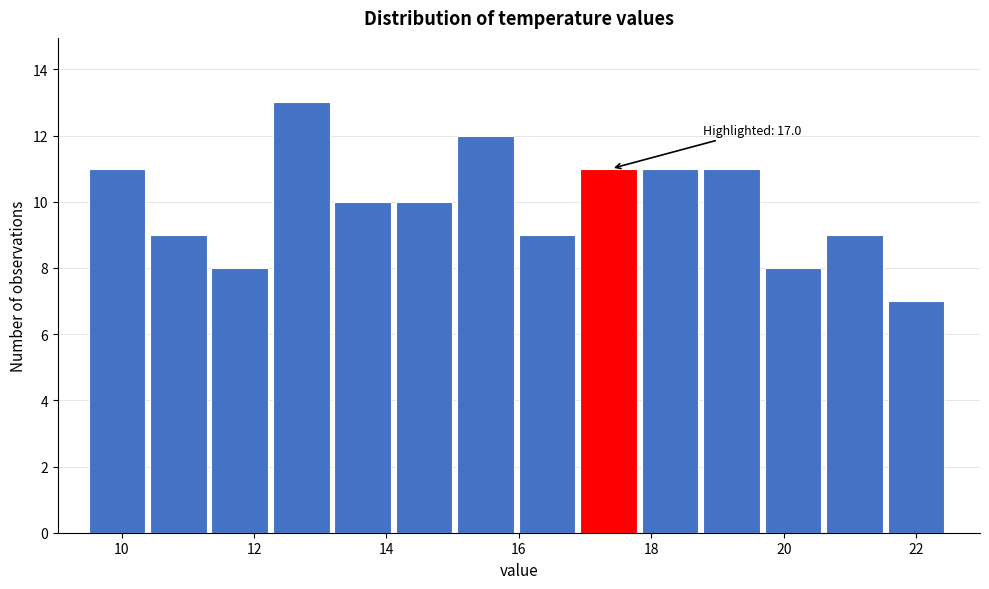

Over which range of the x-axis is the bar tallest?

12.2 to 13.2